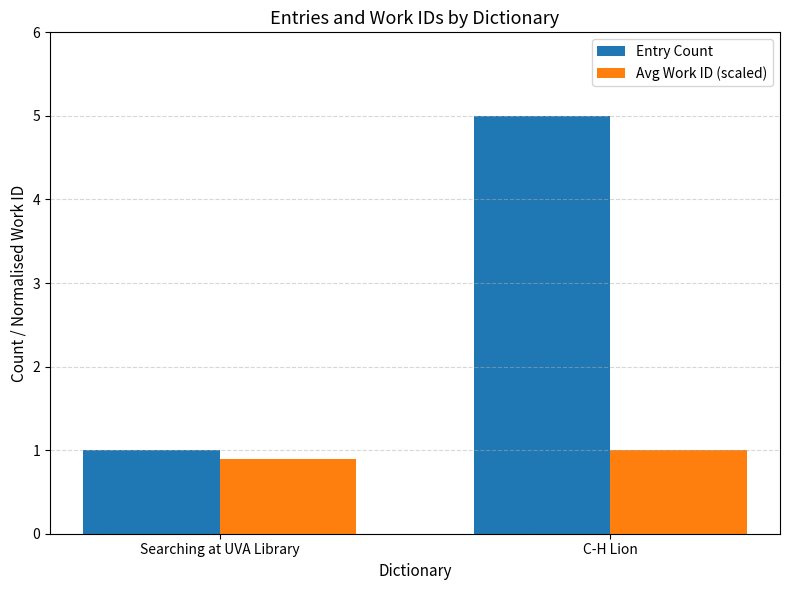

Rank the series by their average value, from lowest to highest.

Avg Work ID (scaled), Entry Count